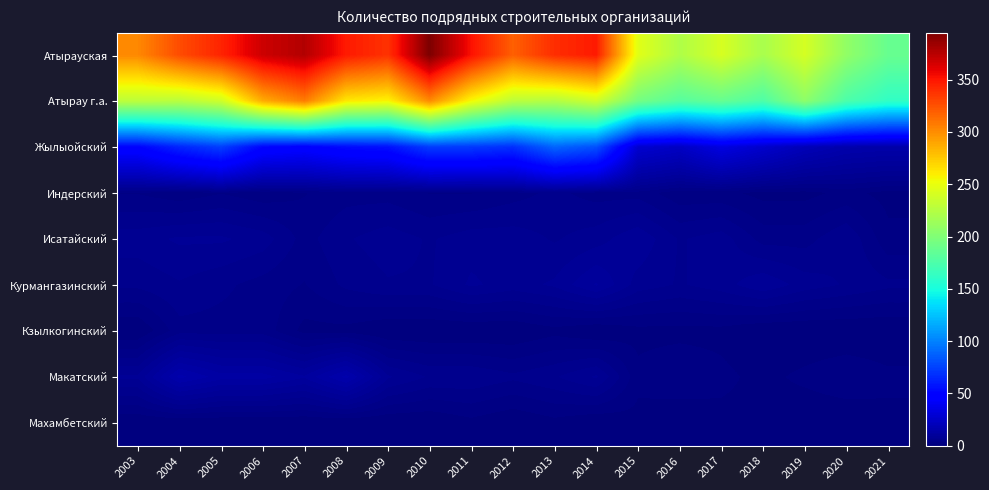

At 2006, list the series in order from largest to smallest.

Атырауская, Атырау г.а., Жылыойский, Макатский, Исатайский, Курмангазинский, Кзылкогинский, Индерский, Махамбетский